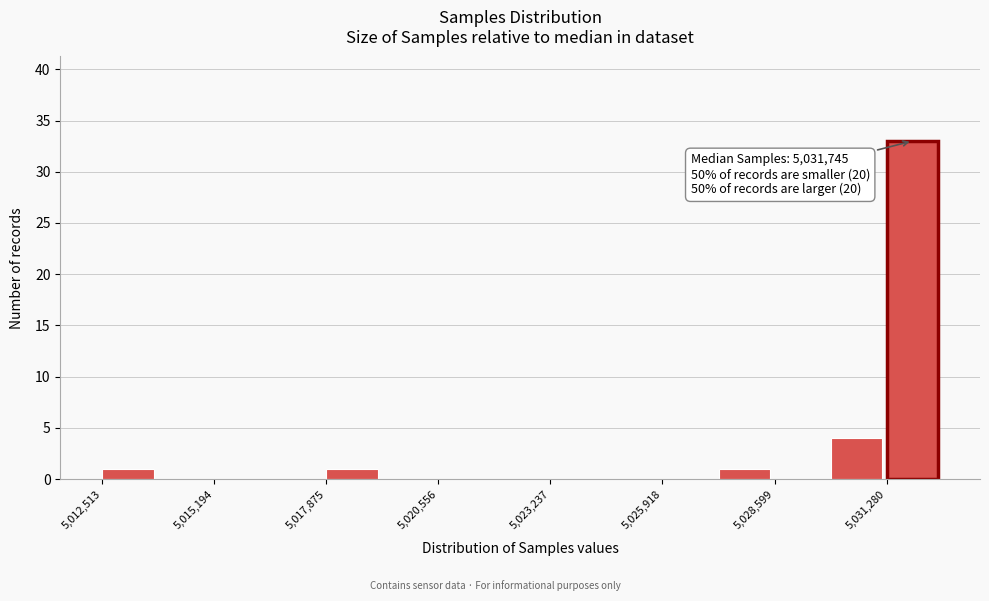

Around what value on the x-axis is the tallest bar? Give the approximate position of its centre, as read against the axis.

5032000